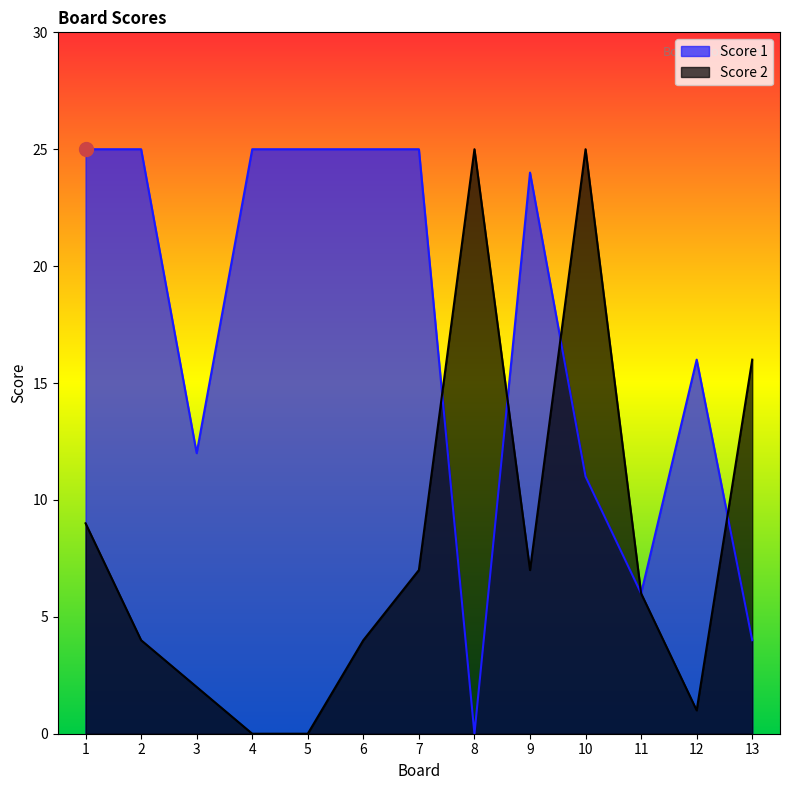

Rank the series at 12 from highest to lowest value.

Score 1, Score 2